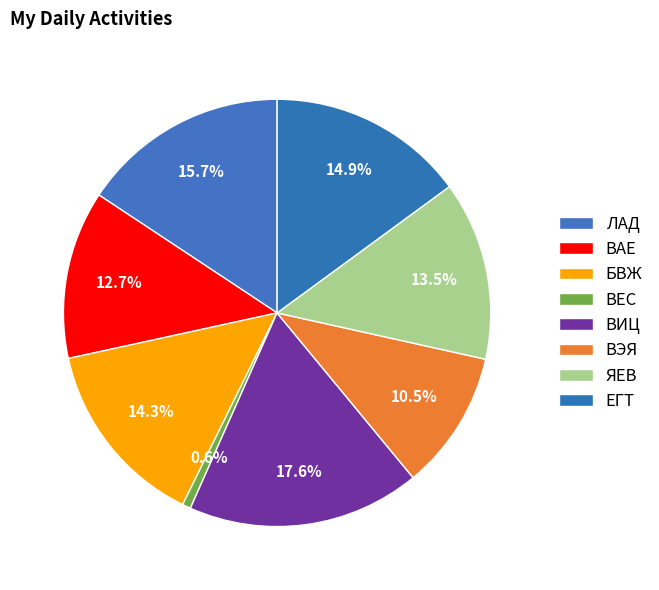

How many slices are in this pie chart?

8